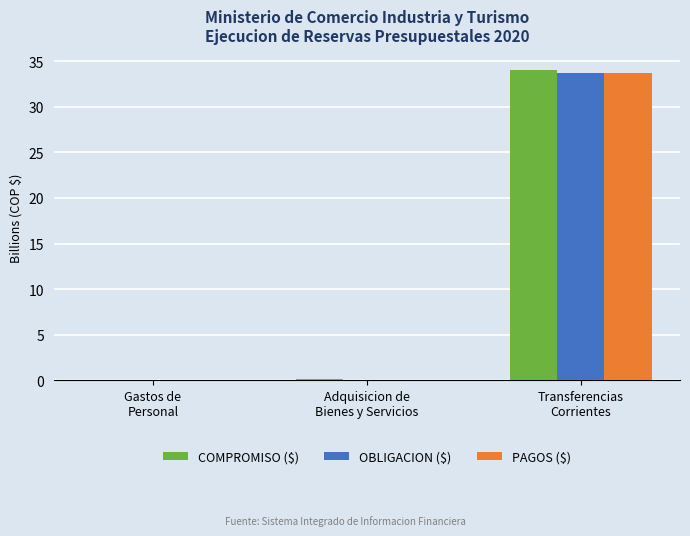

What is the greatest value displayed?

34.0